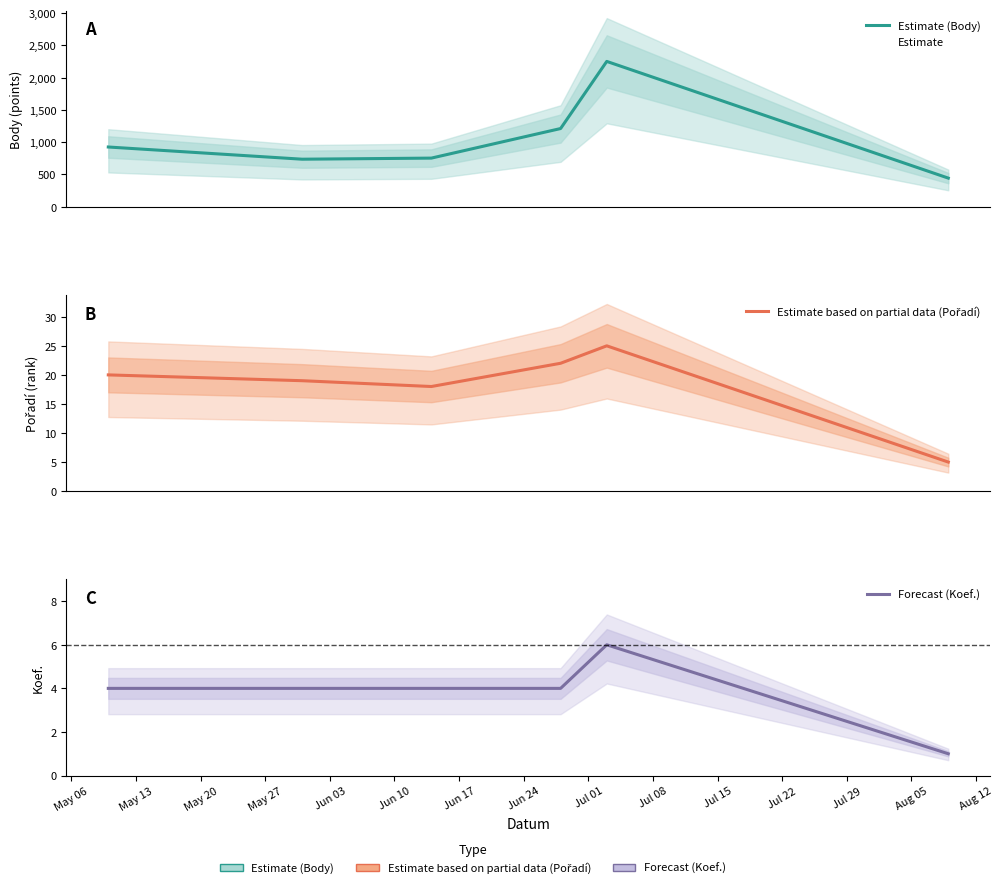

Reading right to left, transcribe all the data shown in this chart.

Estimate (Body): 443	2251	1211	753	736	925
Estimate based on partial data (Pořadí): 5	25	22	18	19	20
Forecast (Koef.): 1	6	4	4	4	4